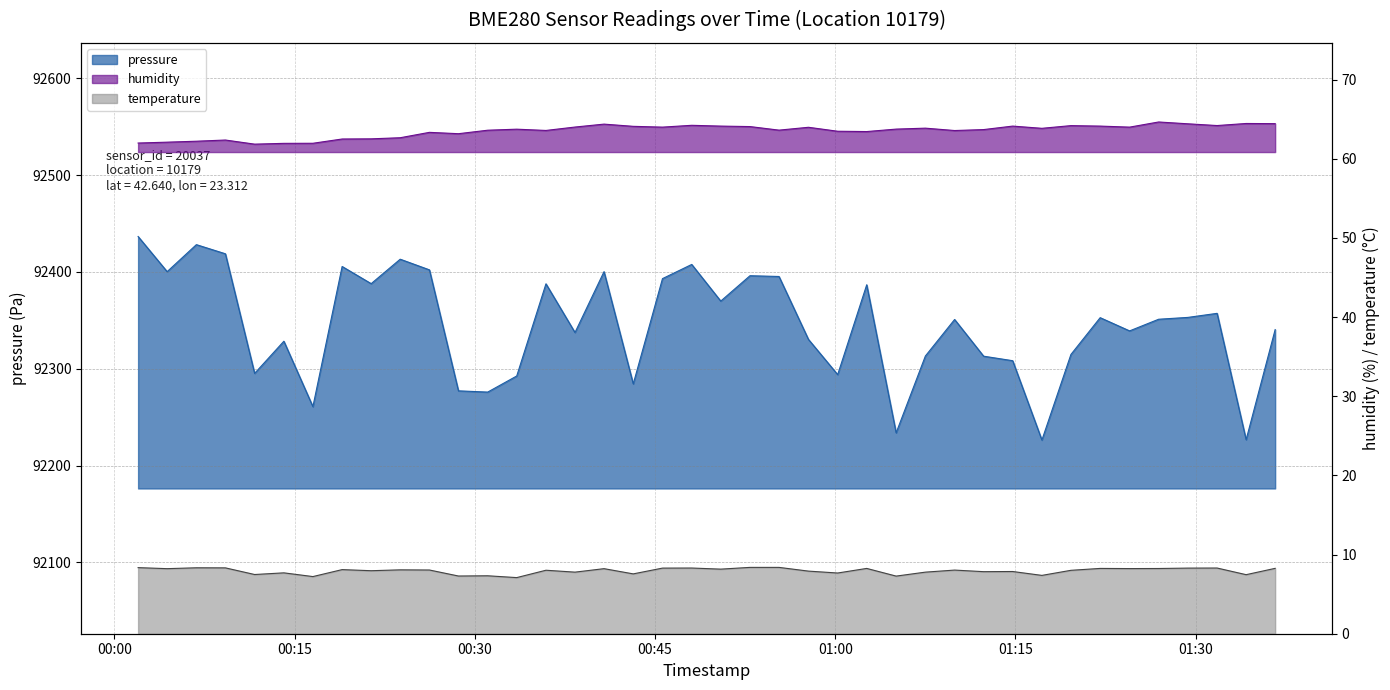

At how many categories does at least one series exceed 19648?

40